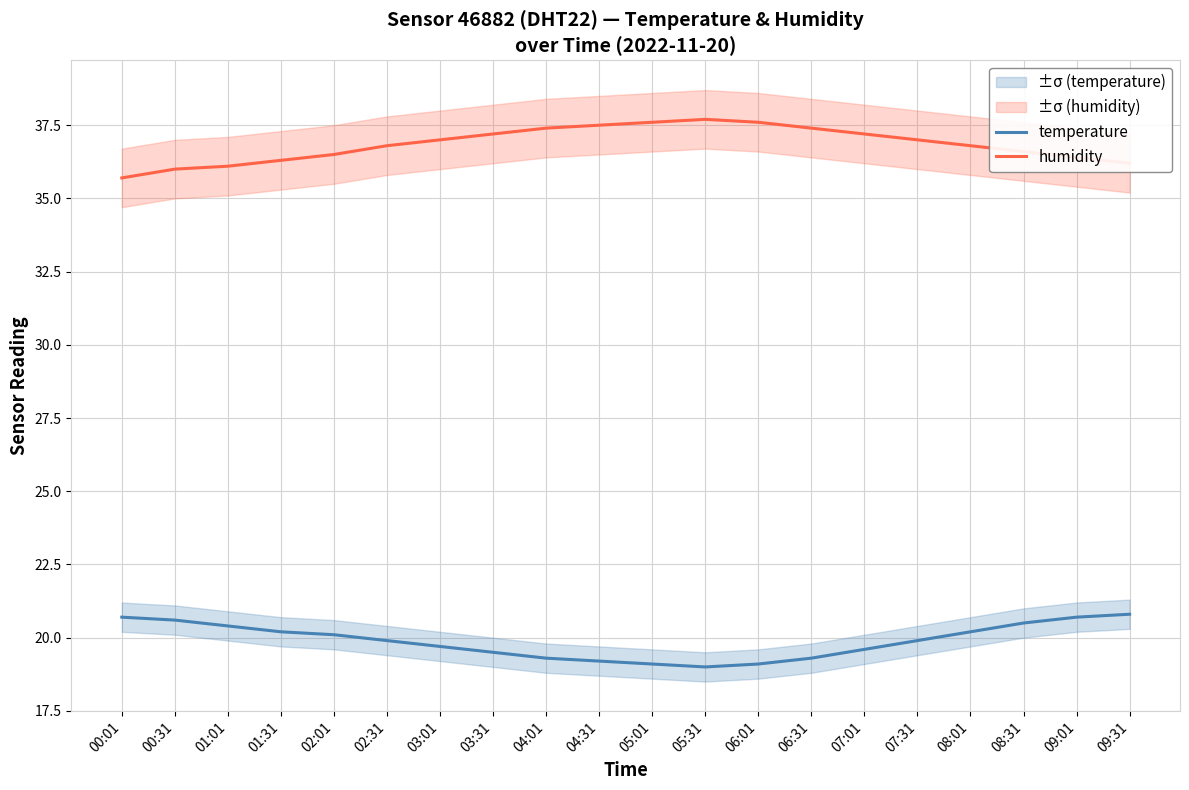

Rank the series by their maximum value, from lowest to highest.

temperature, humidity